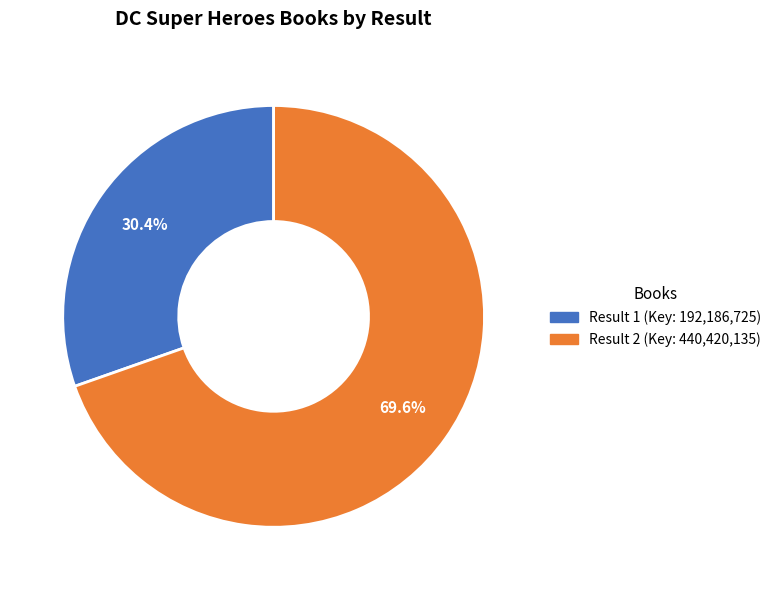

Is there a majority slice in this chart?

Yes